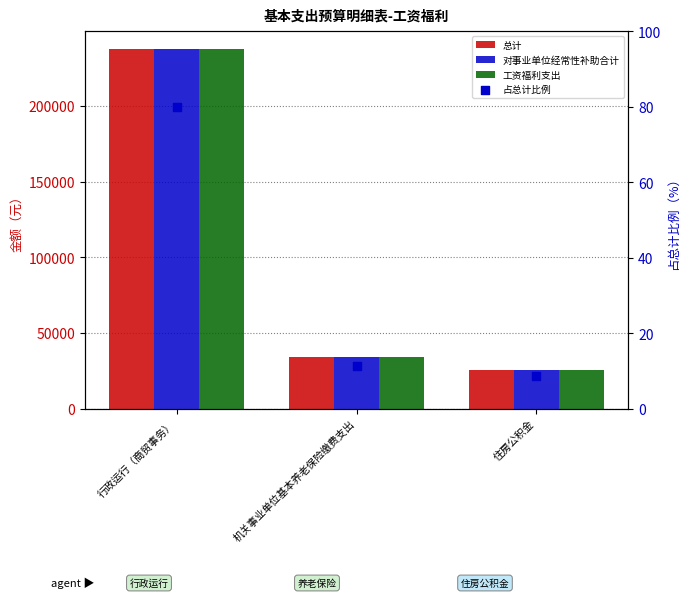

What is the total value across all series at 行政运行（商贸事务）?

712521.8